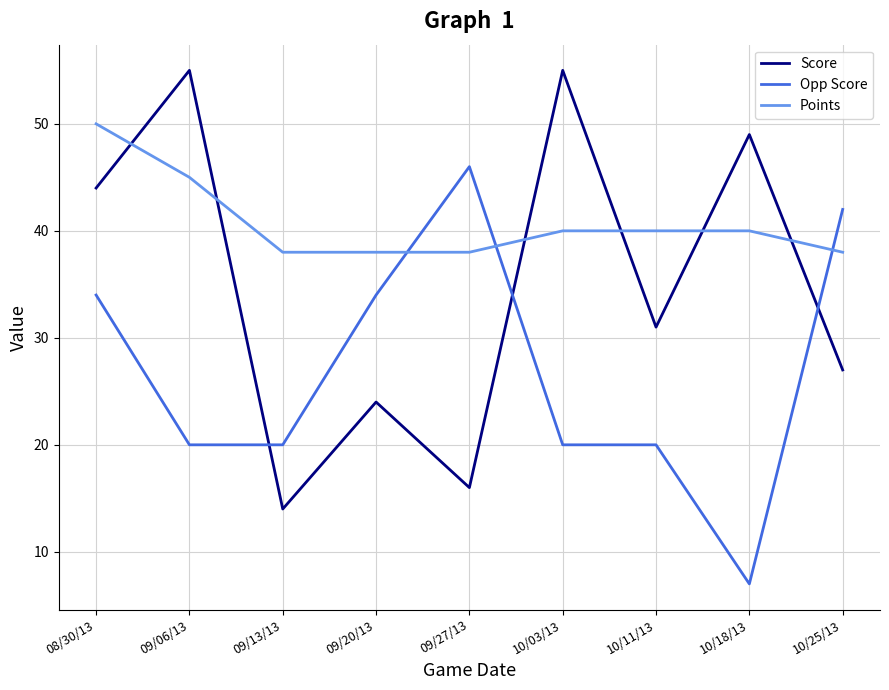

Which label corresponds to the smallest value in the chart?

10/18/13